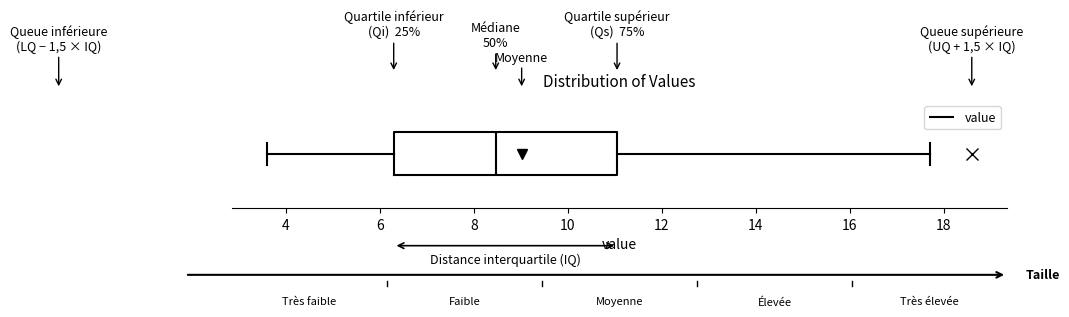

Read this box plot against the x-axis: the position of the median line, the range covered by the box, and the ends of both whiskers. The values are not printed on the chart, so give them approximately, as read against the axis.

median 8.4, box 6.2 to 11.0, whiskers 3.6 to 17.8